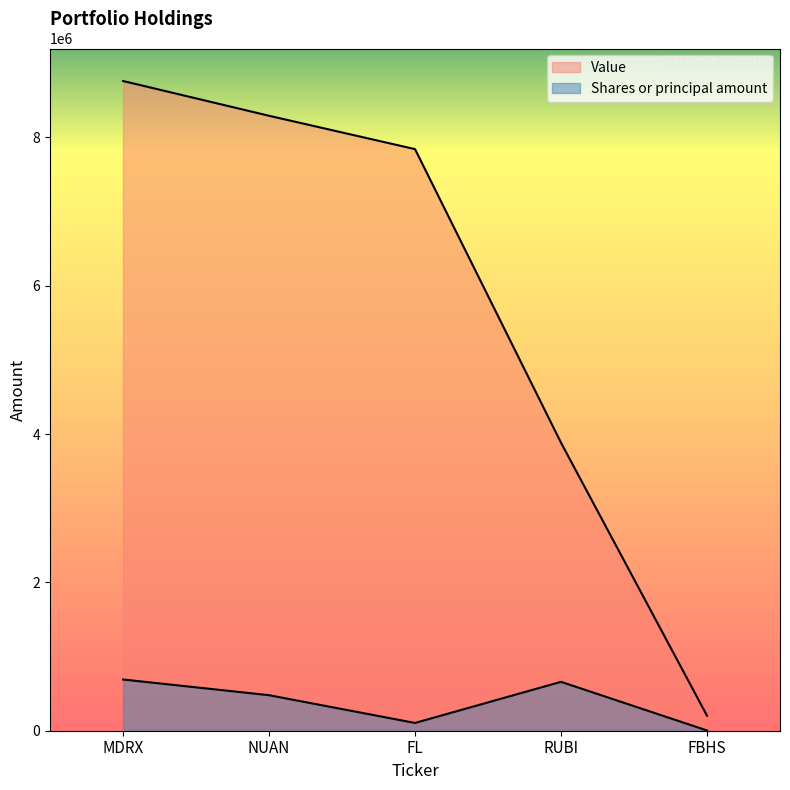

What is the maximum value for Shares or principal amount?

690978